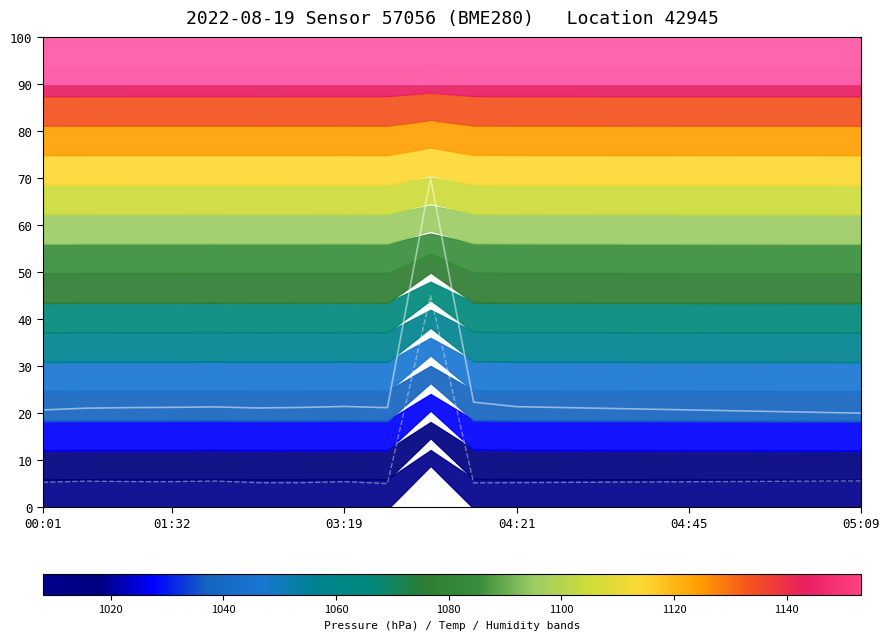

Reading left to right, what are all the values shown in this chart?

pressure: 20.7	21.1	21.2	21.2	21.3	21.1	21.2	21.4	21.2	70.0	22.3	21.4	21.2	21.0	20.9	20.7	20.5	20.3	20.2	20.0
temperature: 5.3	5.5	5.4	5.4	5.6	5.2	5.2	5.4	5.0	45.0	5.2	5.2	5.3	5.3	5.4	5.4	5.4	5.5	5.5	5.6